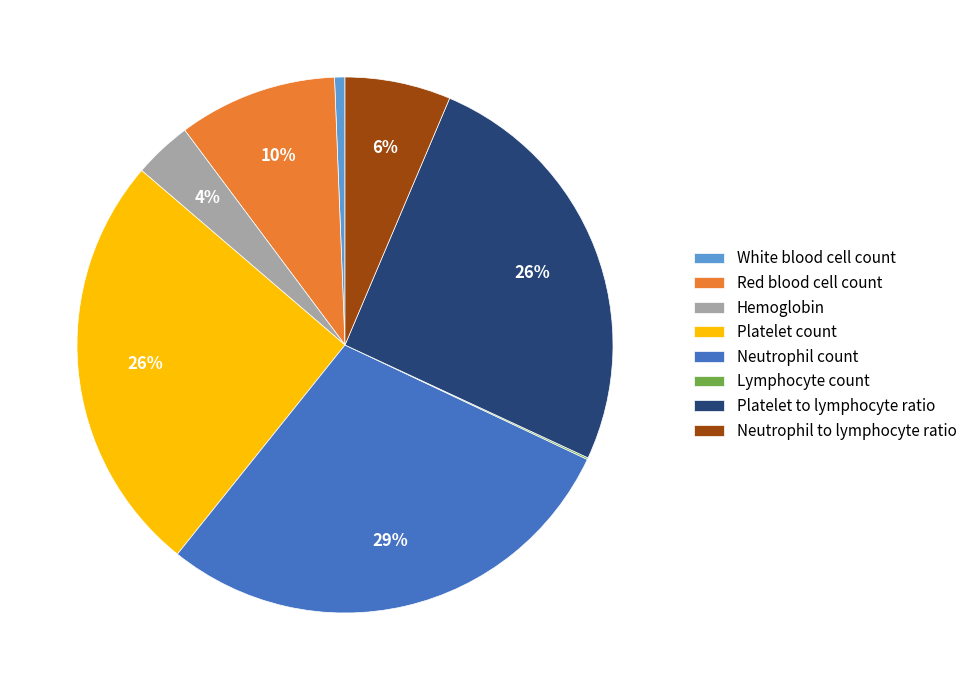

Between Neutrophil to lymphocyte ratio and White blood cell count, which is larger?

Neutrophil to lymphocyte ratio